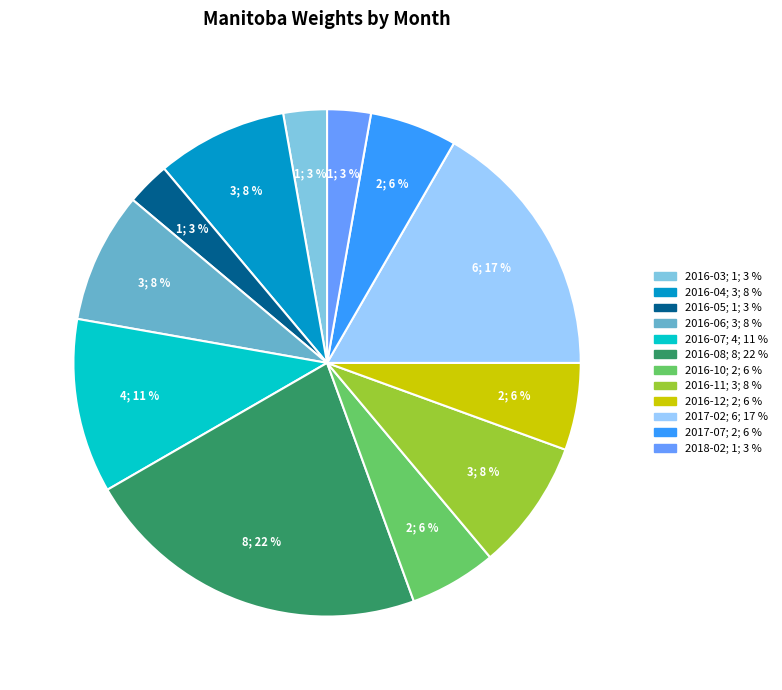

Is it true that 2017-07 is 19% of the pie?

False